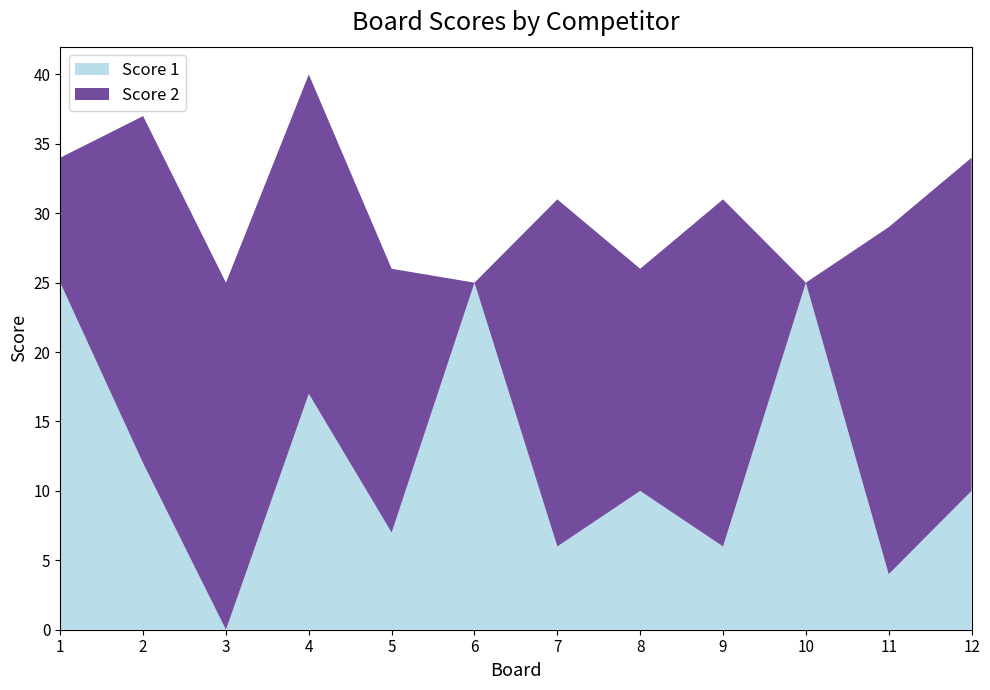

Reading left to right, list all the values displayed in this chart.

Score 1: 1=25	2=12	3=0	4=17	5=7	6=25	7=6	8=10	9=6	10=25	11=4	12=10
Score 2: 1=9	2=25	3=25	4=23	5=19	6=0	7=25	8=16	9=25	10=0	11=25	12=24